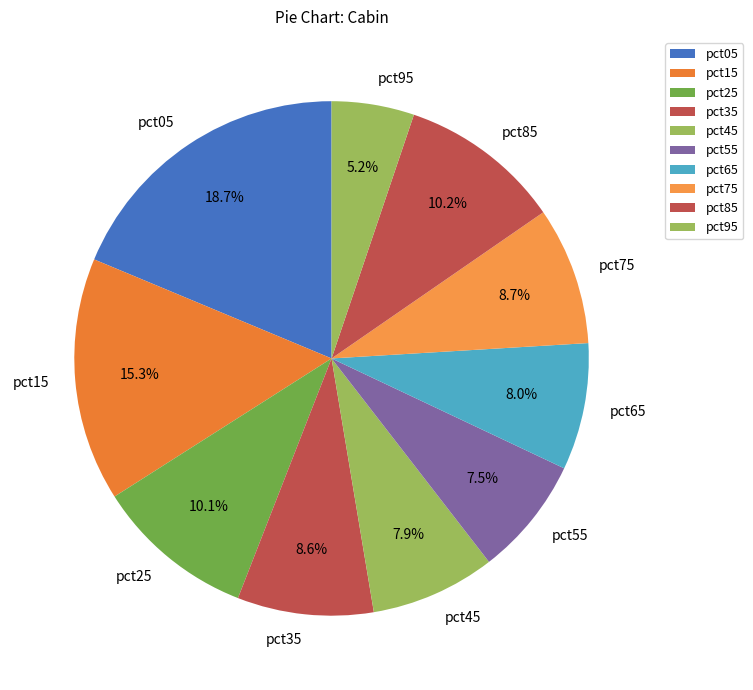

Which has a higher value, pct95 or pct45?

pct45